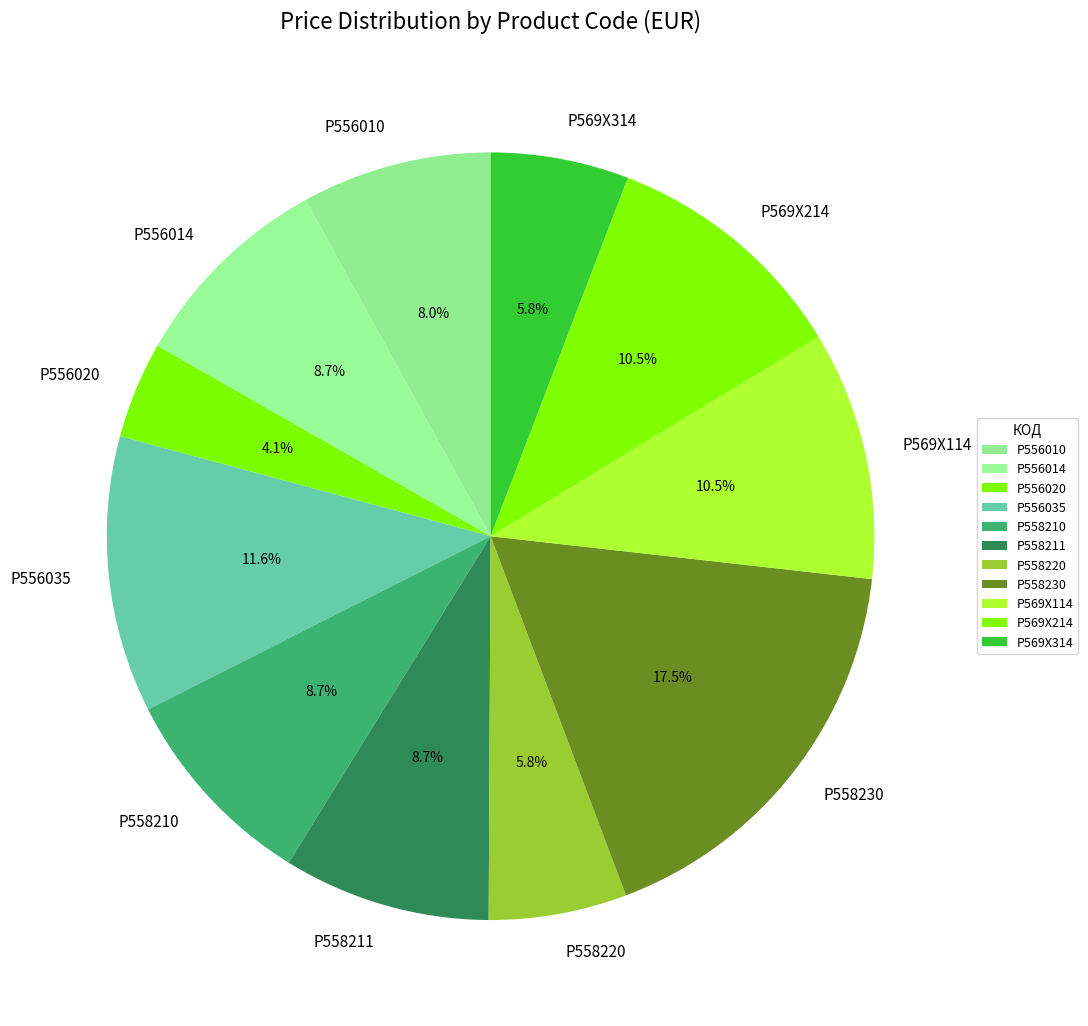

How many segments does this pie chart have?

11